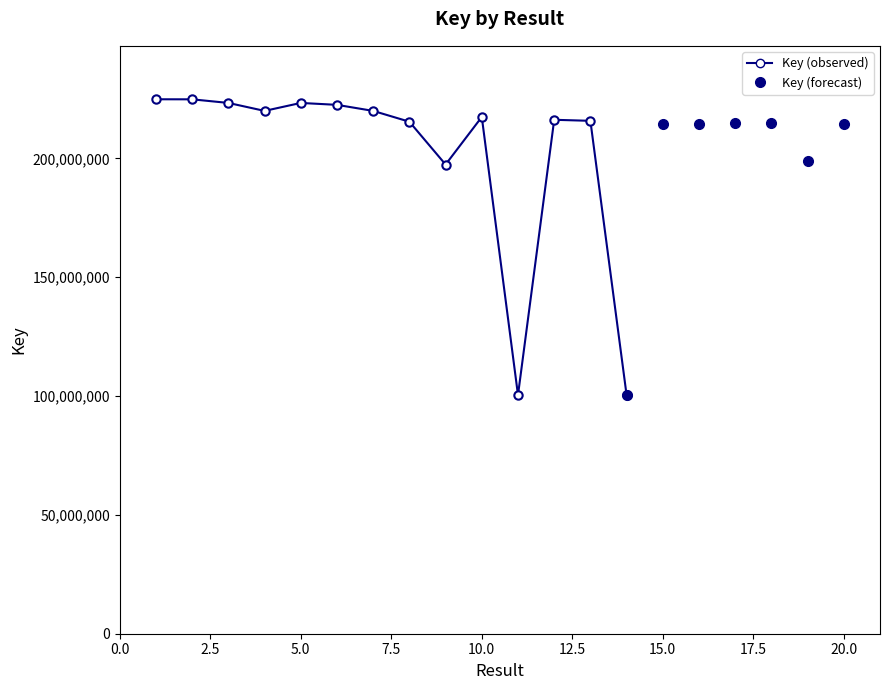

Between 7 and 4, which is larger?

4